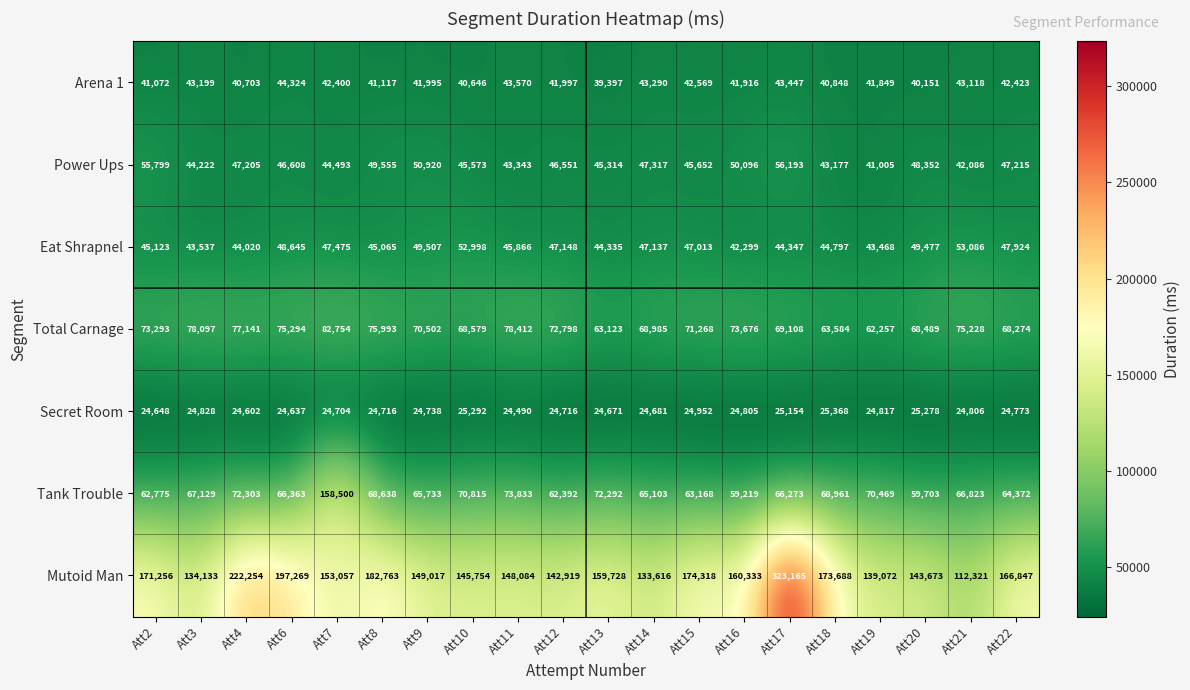

What is the difference between the highest and lowest values at Att13?

135057